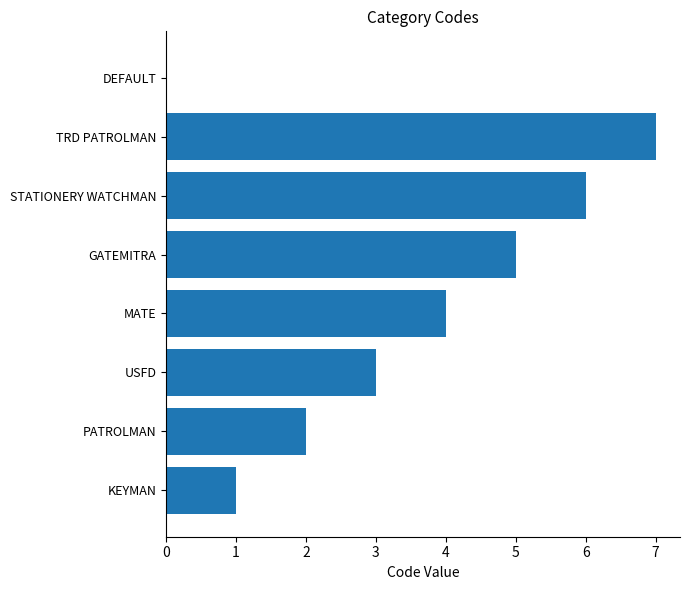

How many values are above zero?

7